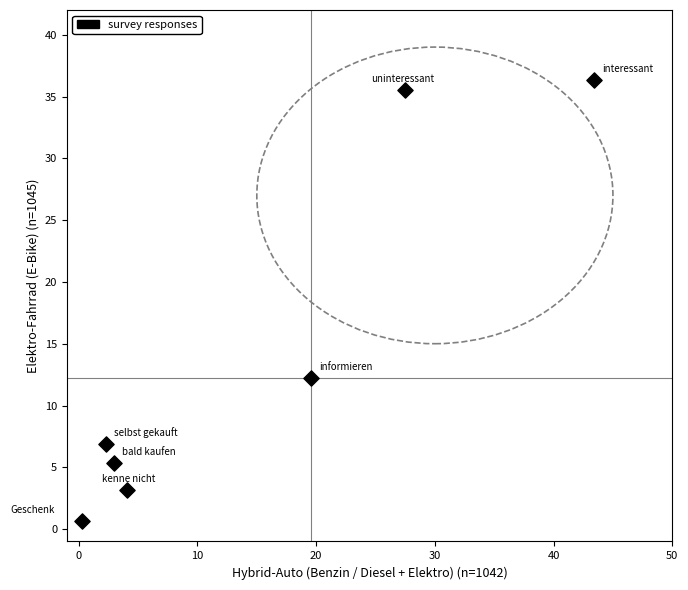

What is the range of Y values (max minus min)?

35.7